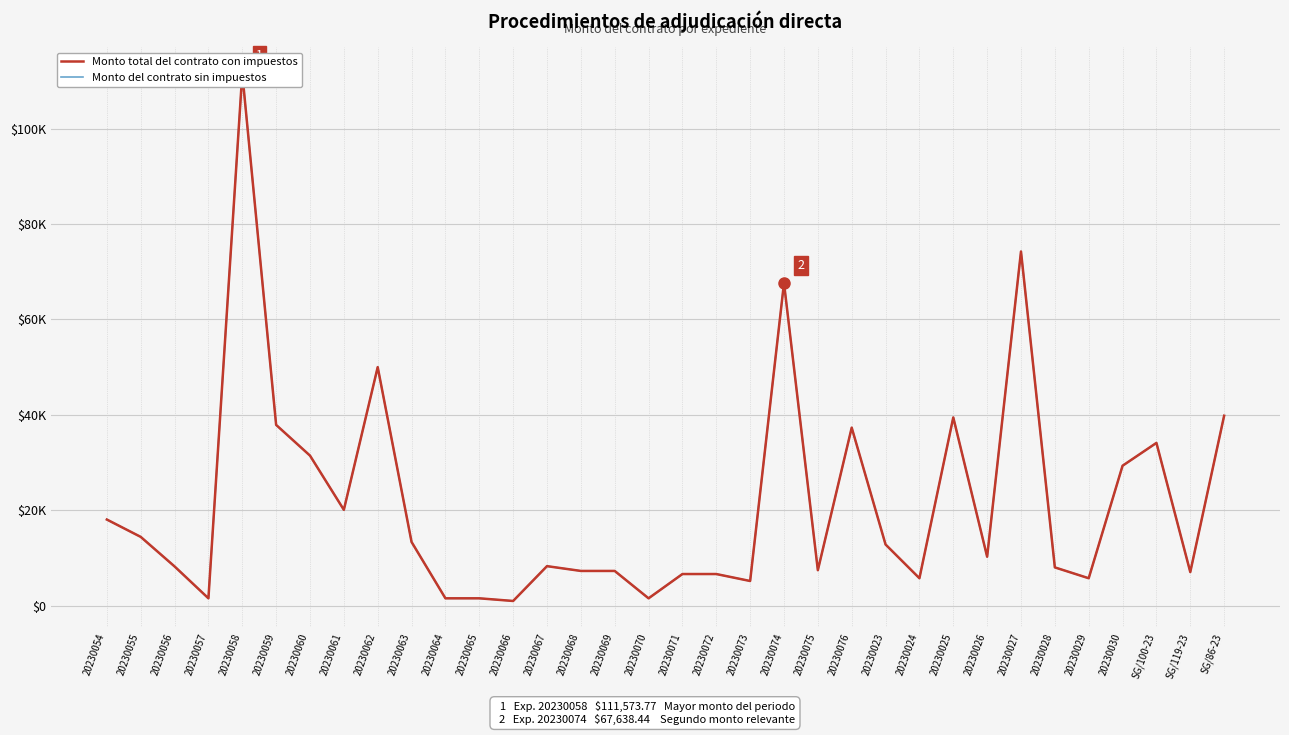

Rank the series by their maximum value, from highest to lowest.

Monto total del contrato con impuestos, Monto del contrato sin impuestos